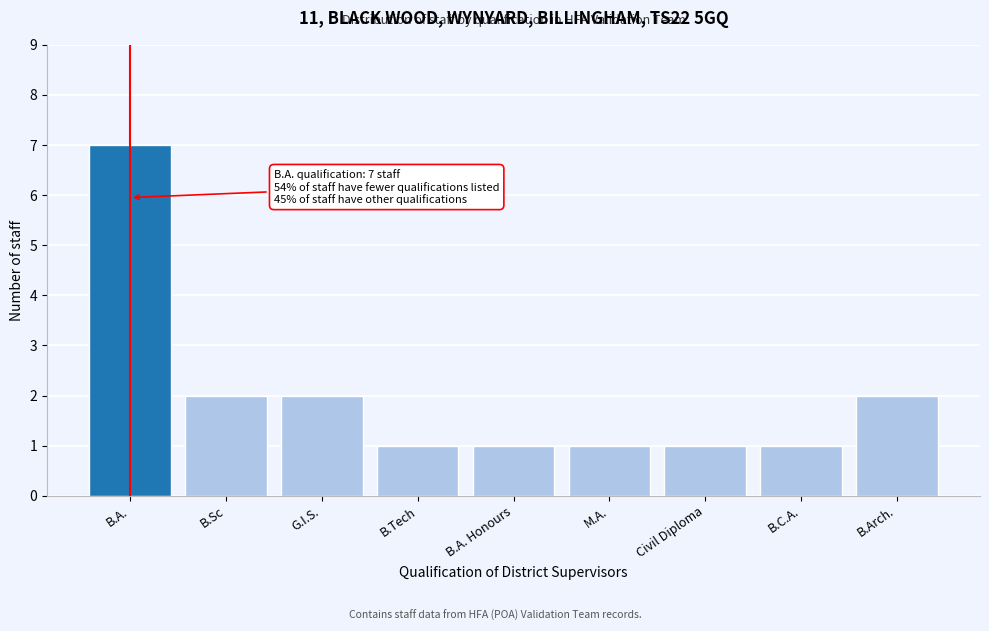

Reading right to left, extract all data points from this chart.

2	1	1	1	1	1	2	2	7